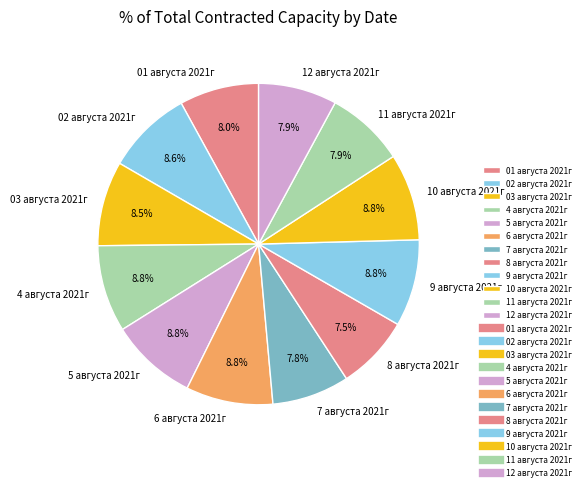

Combined, what portion of the pie is 11 августа 2021г and 02 августа 2021г?

16.5%